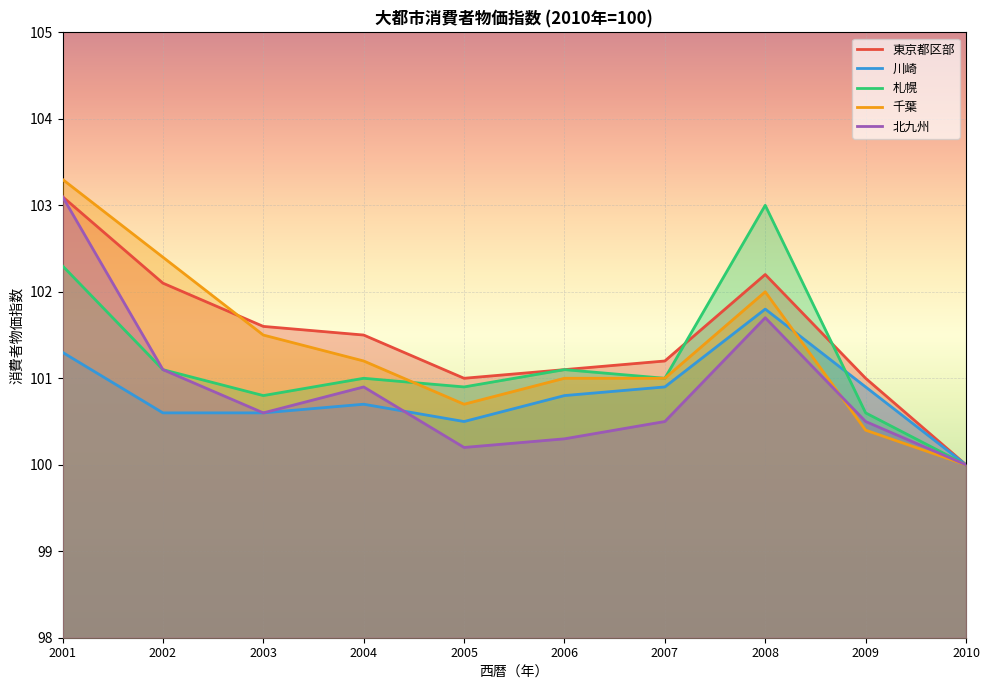

Reading left to right, transcribe all the data shown in this chart.

東京都区部: 103.1	102.1	101.6	101.5	101.0	101.1	101.2	102.2	101.0	100.0
川崎: 101.3	100.6	100.6	100.7	100.5	100.8	100.9	101.8	100.9	100.0
札幌: 102.3	101.1	100.8	101.0	100.9	101.1	101.0	103.0	100.6	100.0
千葉: 103.3	102.4	101.5	101.2	100.7	101.0	101.0	102.0	100.4	100.0
北九州: 103.1	101.1	100.6	100.9	100.2	100.3	100.5	101.7	100.5	100.0